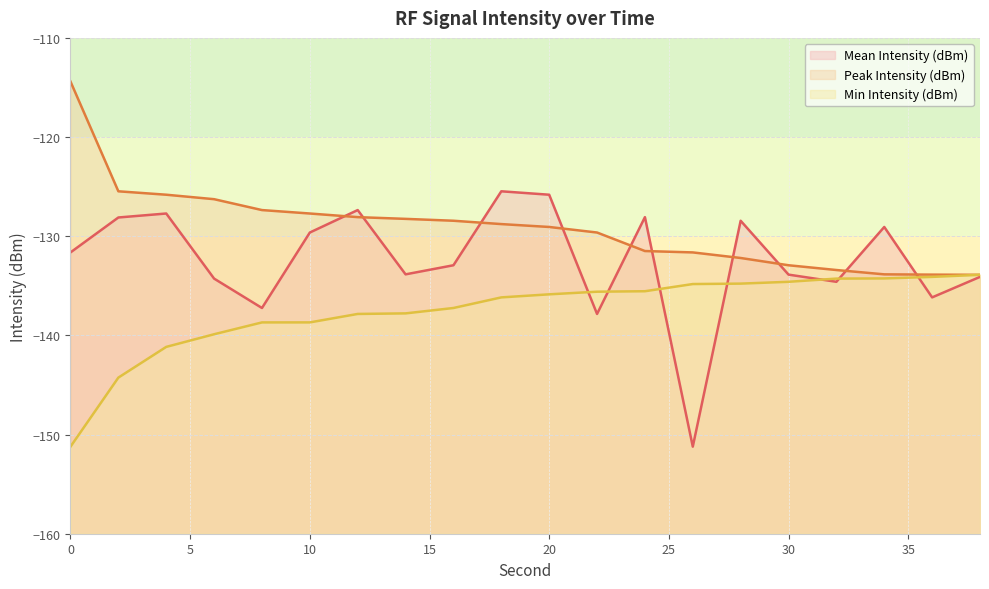

Which series has the largest total across all categories?

Peak Intensity (dBm)